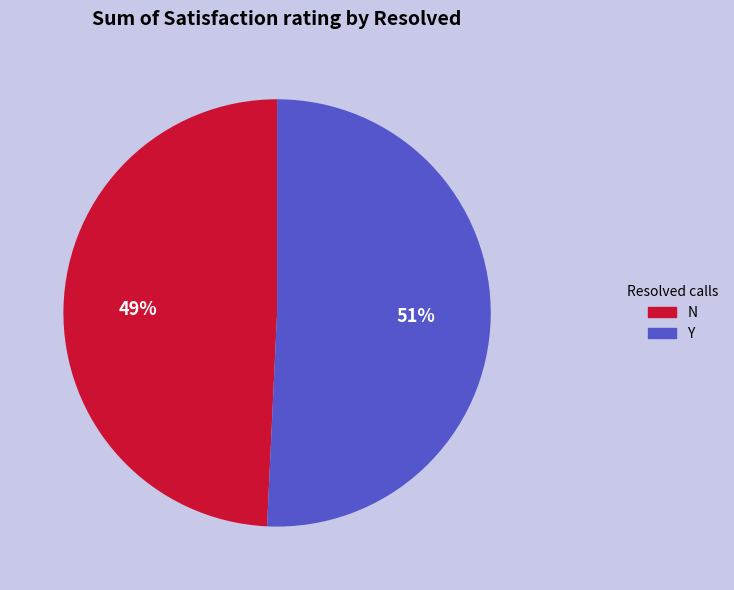

Combined, do N and Y account for over 50%?

Yes